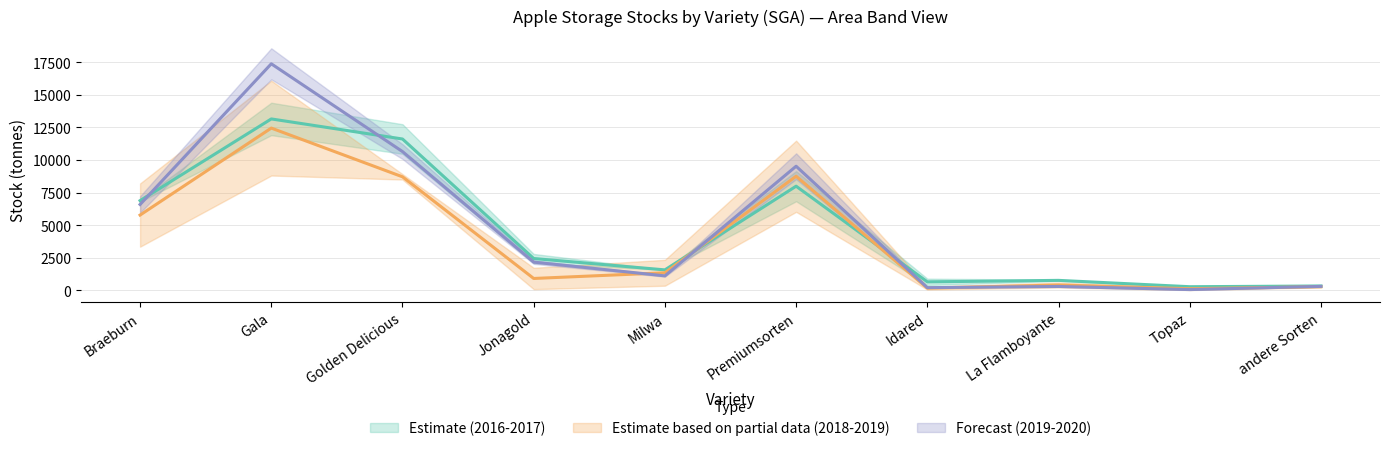

Is it true that 2016-01-31 (SGA) equals 11604.5 at Golden Delicious?

True